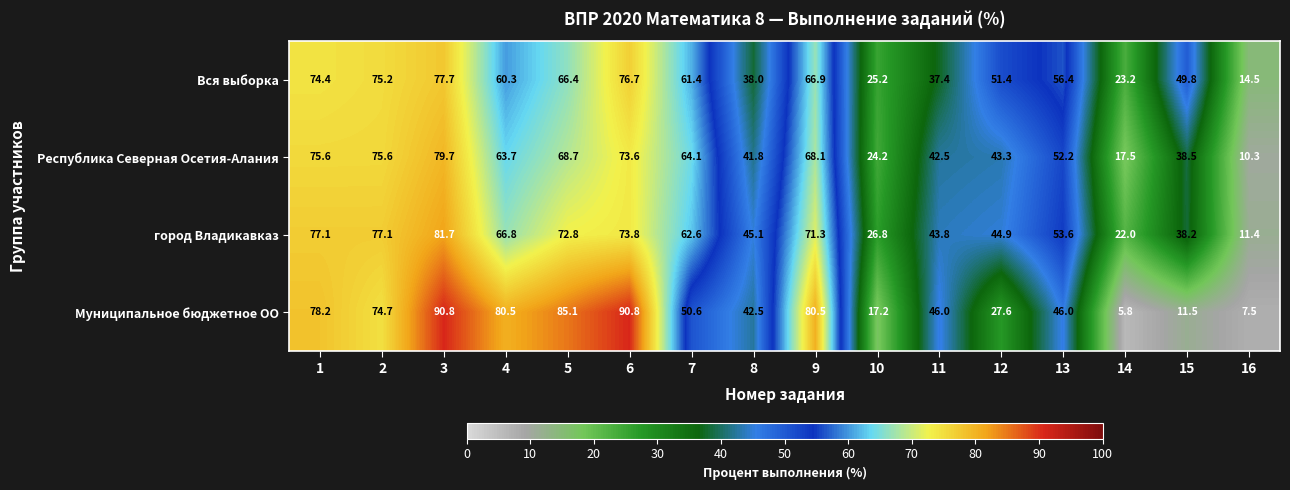

Which series changed the most between 8 and 11?

Муниципальное бюджетное ОО